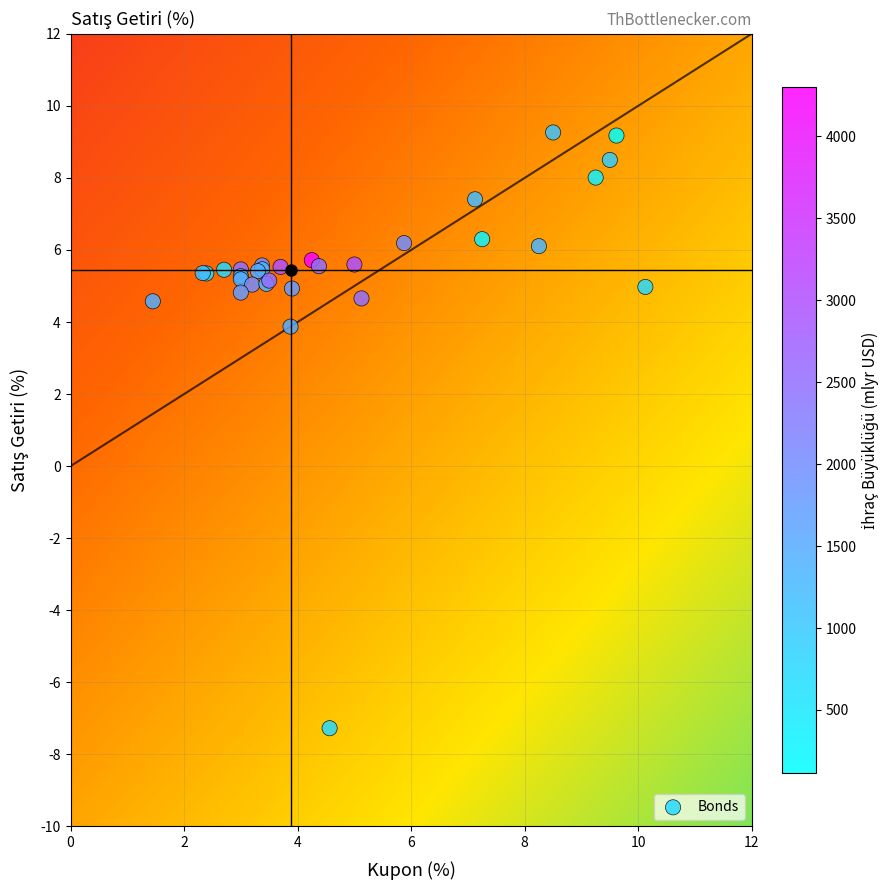

What Y value in the scatter plot is closest to 0?

3.9